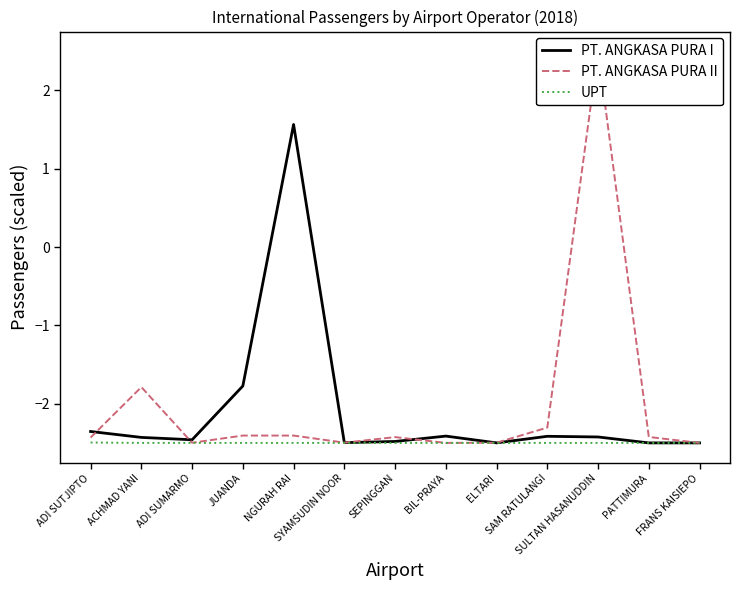

Where is the first local maximum for PT. ANGKASA PURA I?

NGURAH RAI